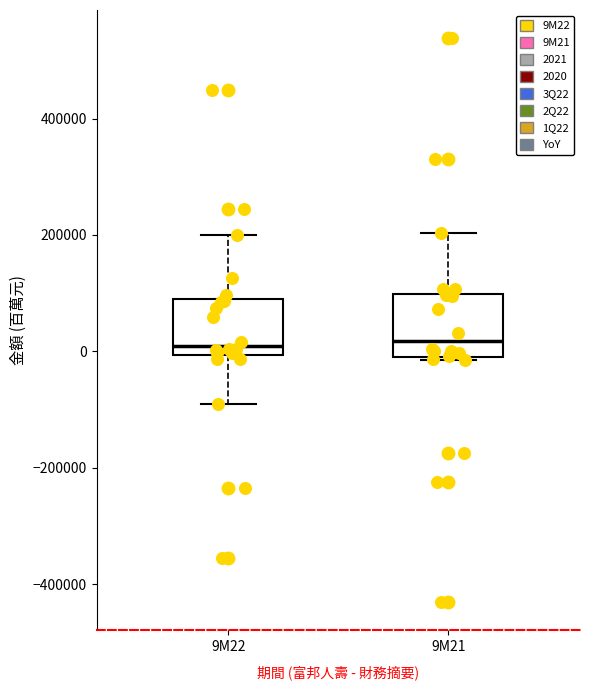

Where is the lower edge of the box for 9M22 on the y-axis? The values are not printed on the chart, so give them approximately, as read against the axis.

0